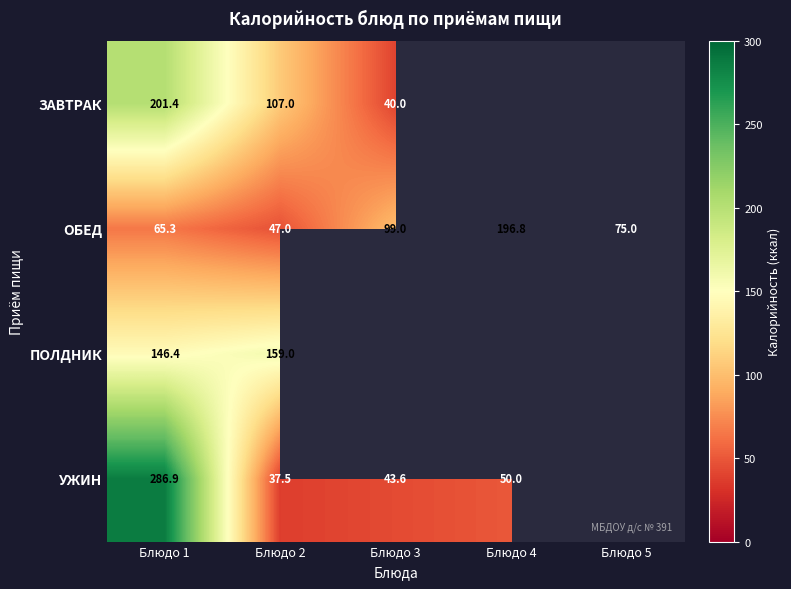

At which label does ОБЕД first exceed 75?

Блюдо 3